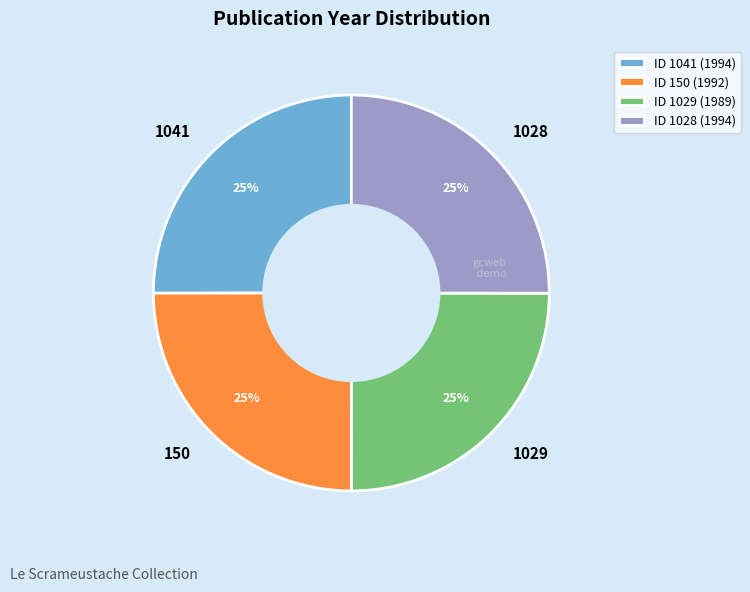

Approximately how many times larger is the value at 1029 compared to 1041?

1.0